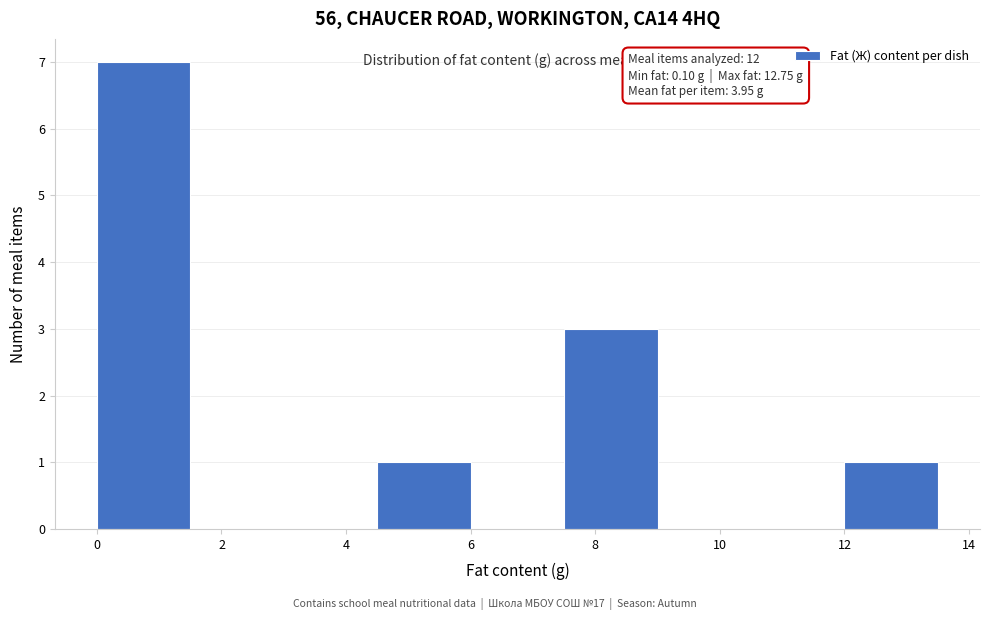

Which range on the x-axis has the tallest bar?

0.0 to 1.5